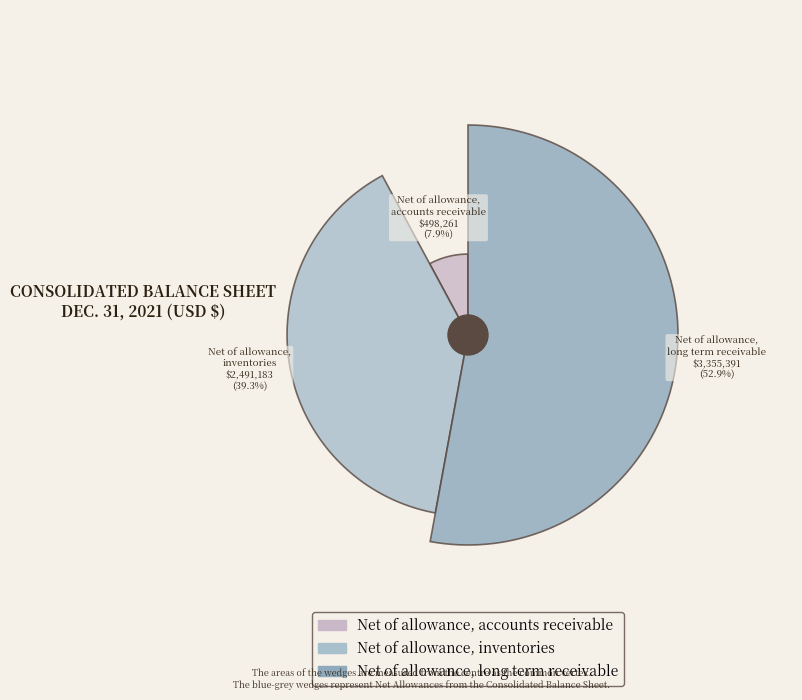

Count the number of slices in the pie.

3